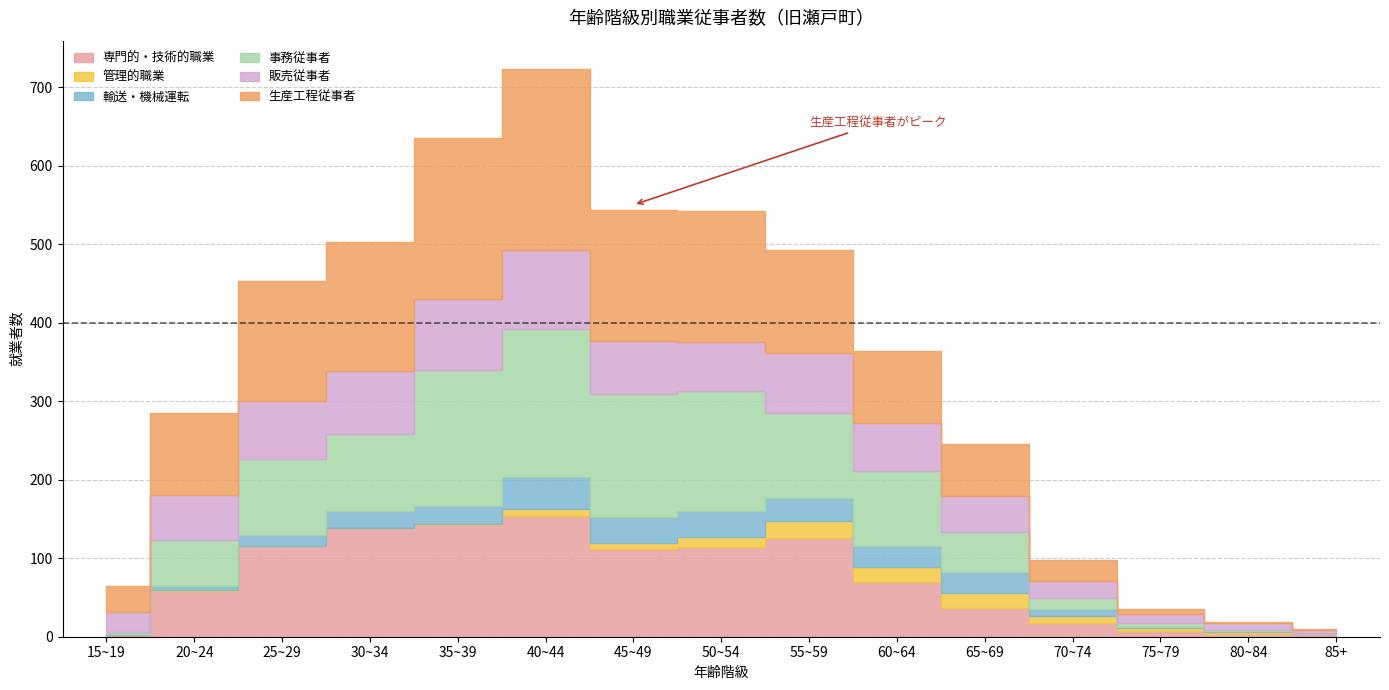

What are all the series names shown in the legend?

専門的・技術的職業, 管理的職業, 輸送・機械運転, 事務従事者, 販売従事者, 生産工程従事者